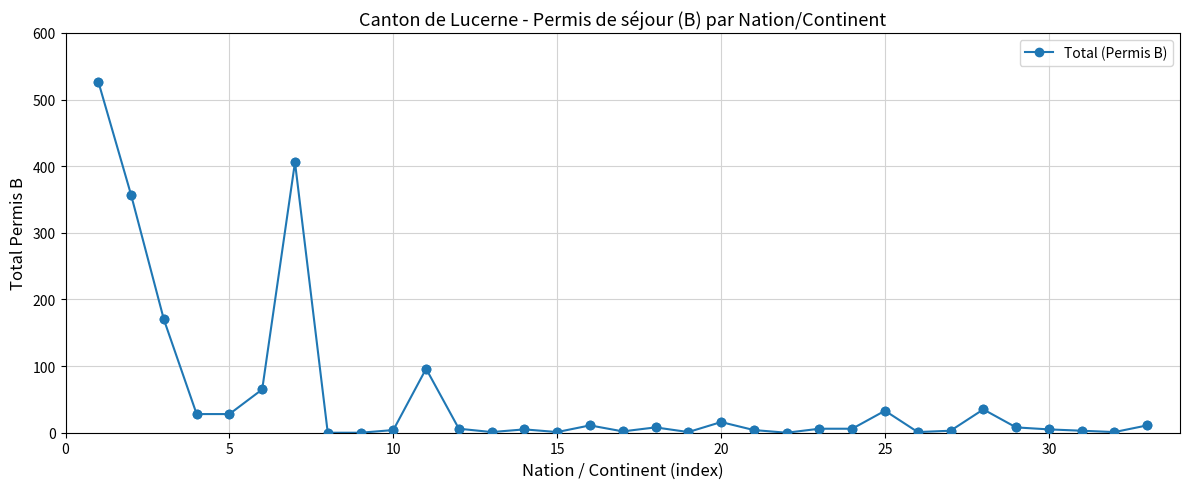

What is the greatest value displayed?

527